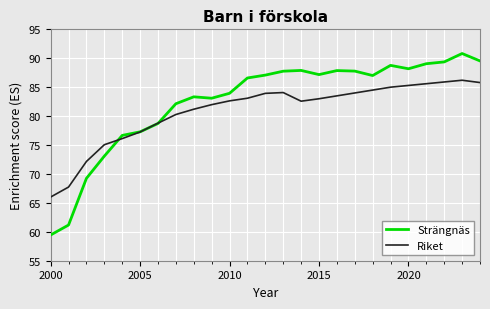

Rank the series by their maximum value, from lowest to highest.

Riket, Strängnäs